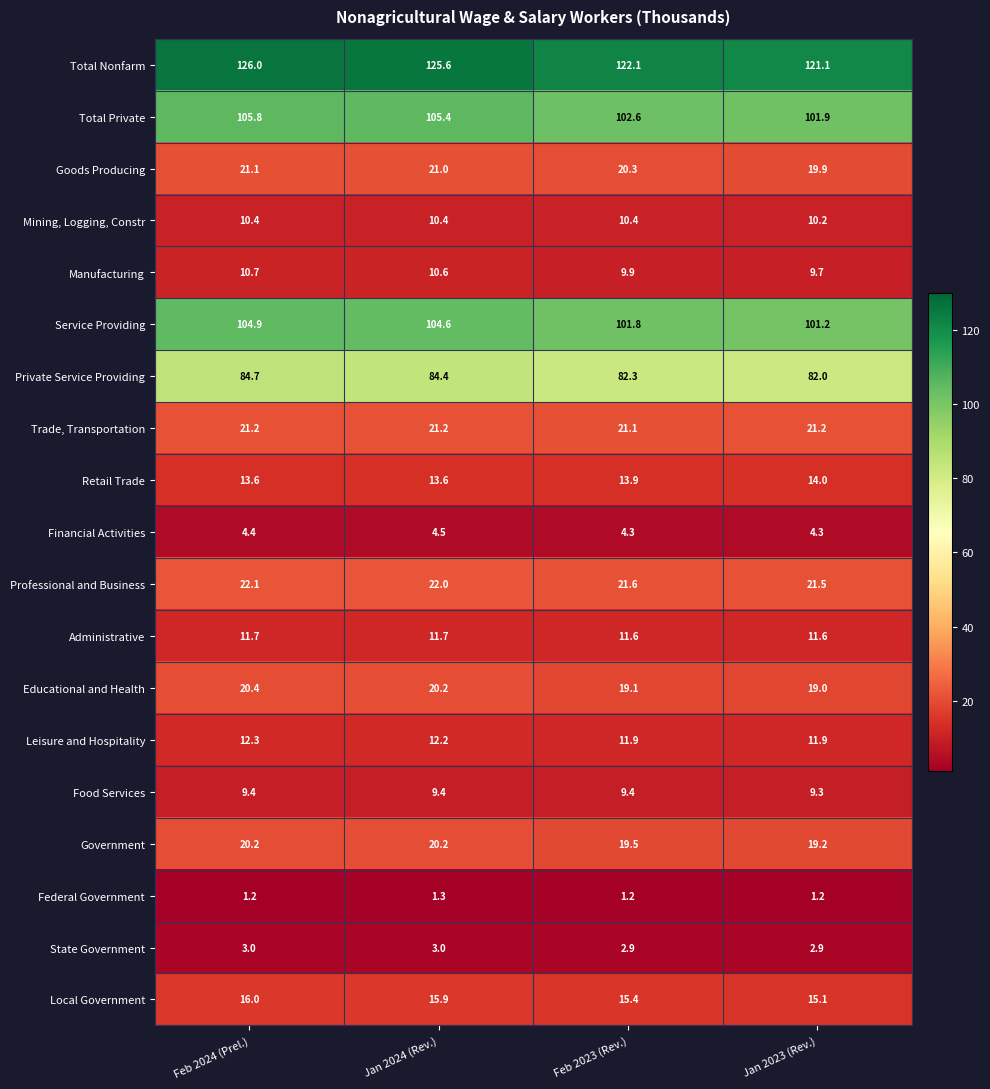

How many data points does each series have?

4